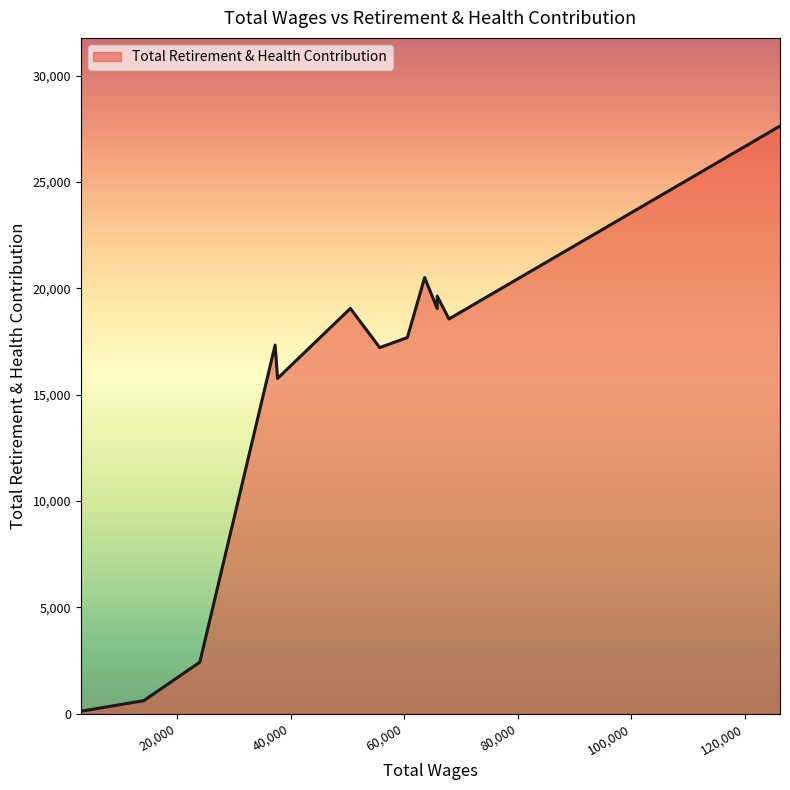

How many distinct data groups are displayed?

1